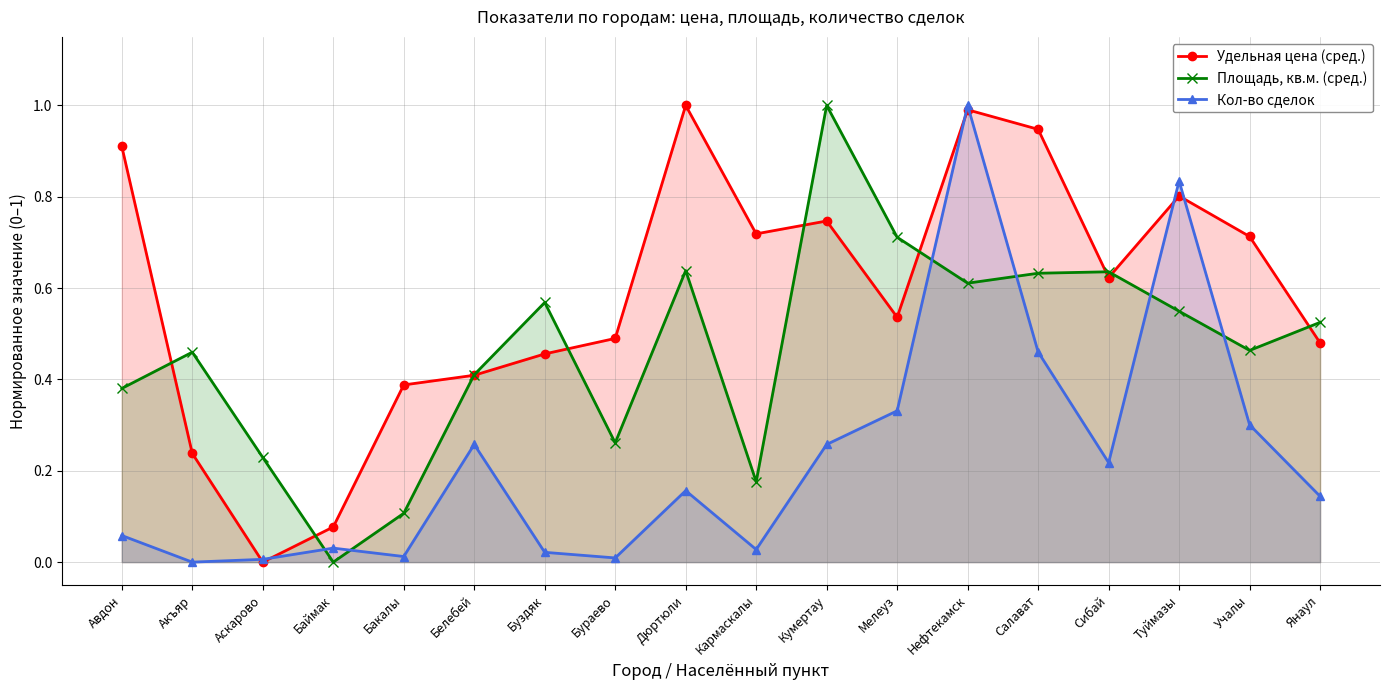

What value does the Удельная цена (сред.) series have at Белебей?

0.4